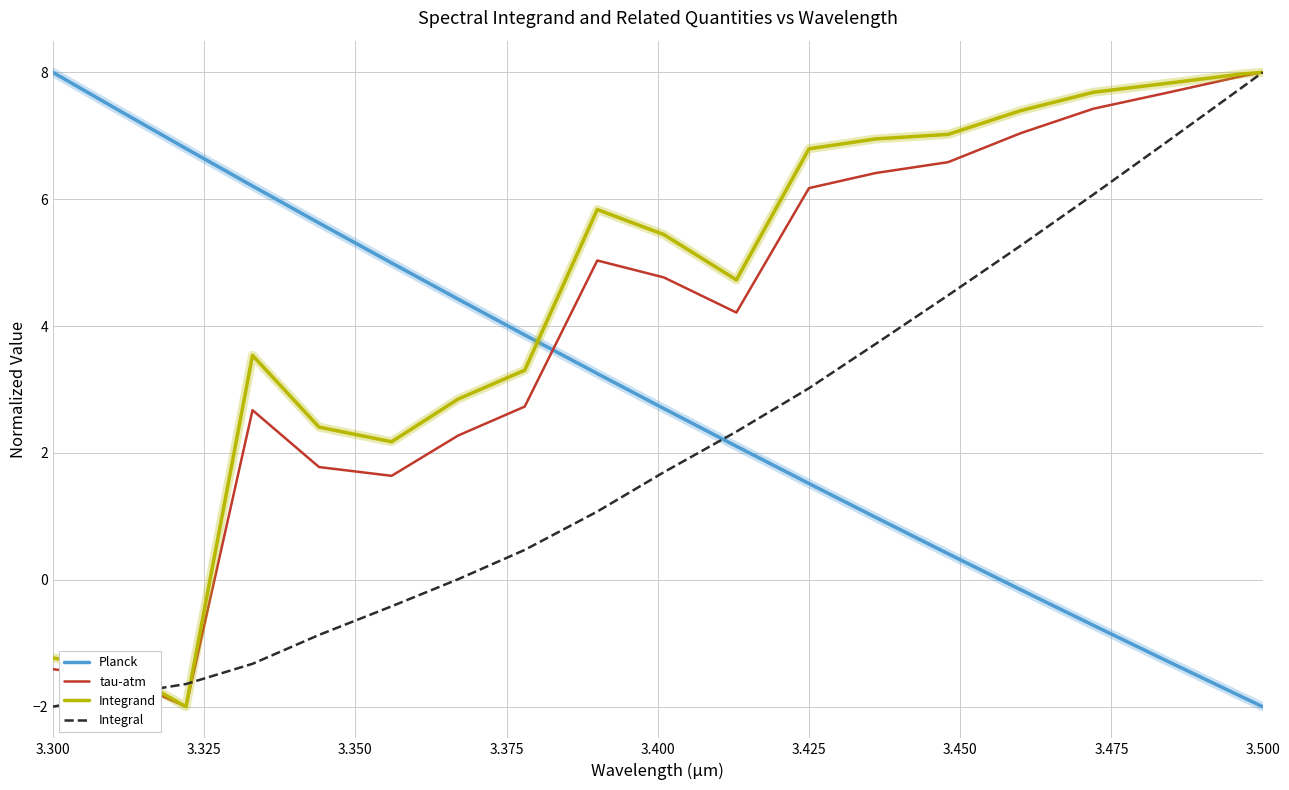

What is the minimum value for Integrand?

-2.0